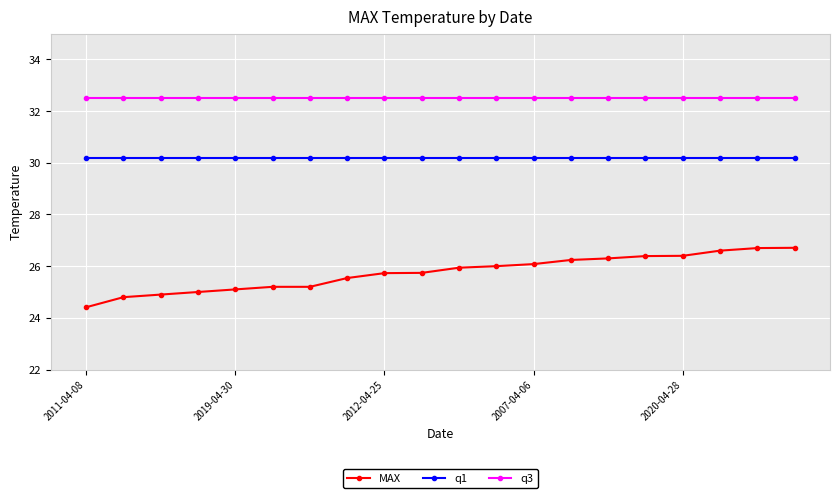

True or false: q3 and q1 cross at least once.

False